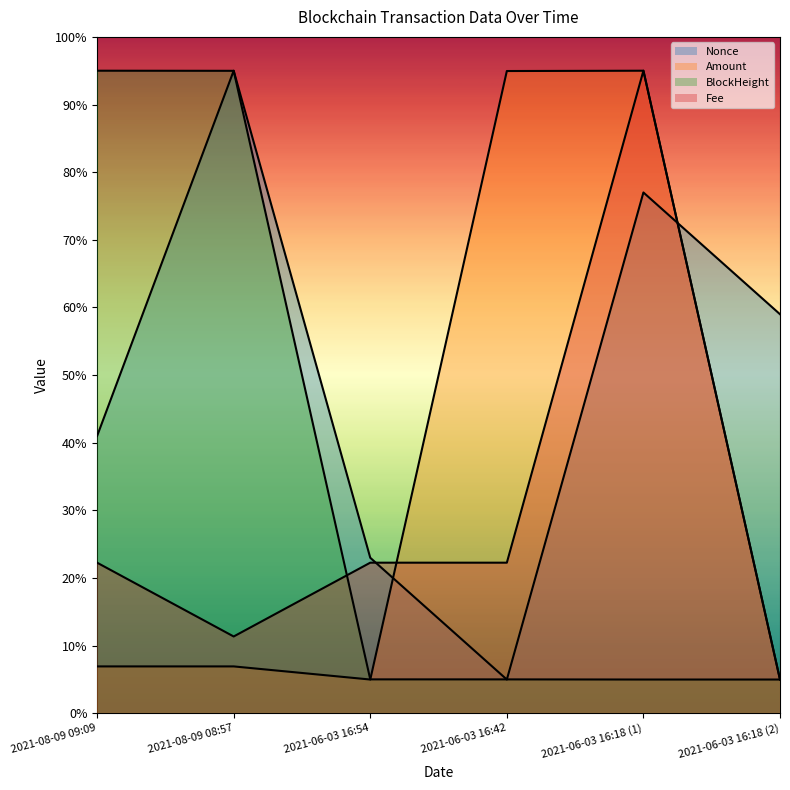

What is the average value of the BlockHeight series?

35.0